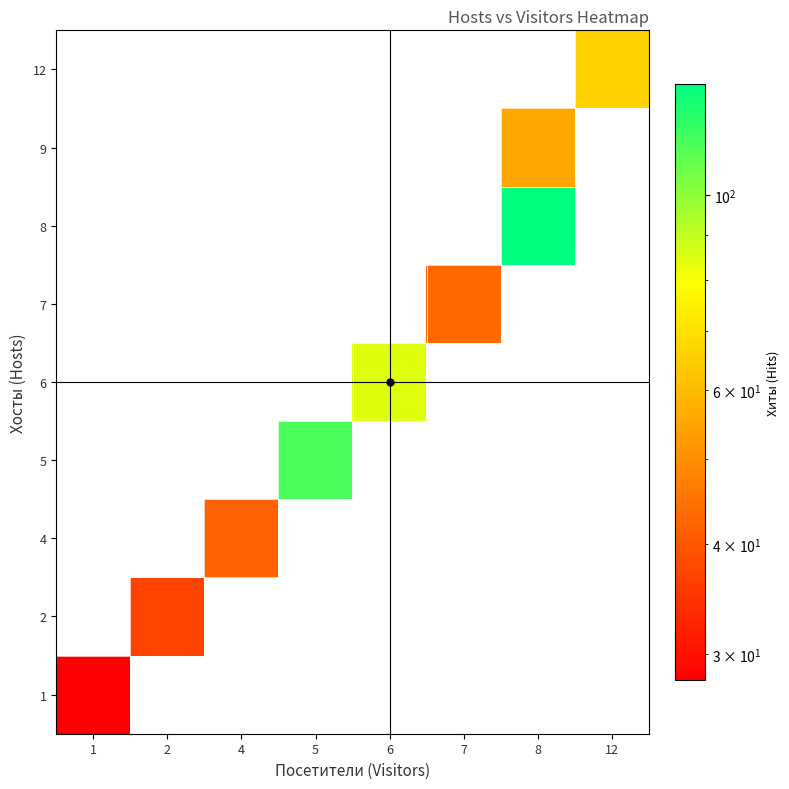

Which has a higher value, 2 or 8?

2